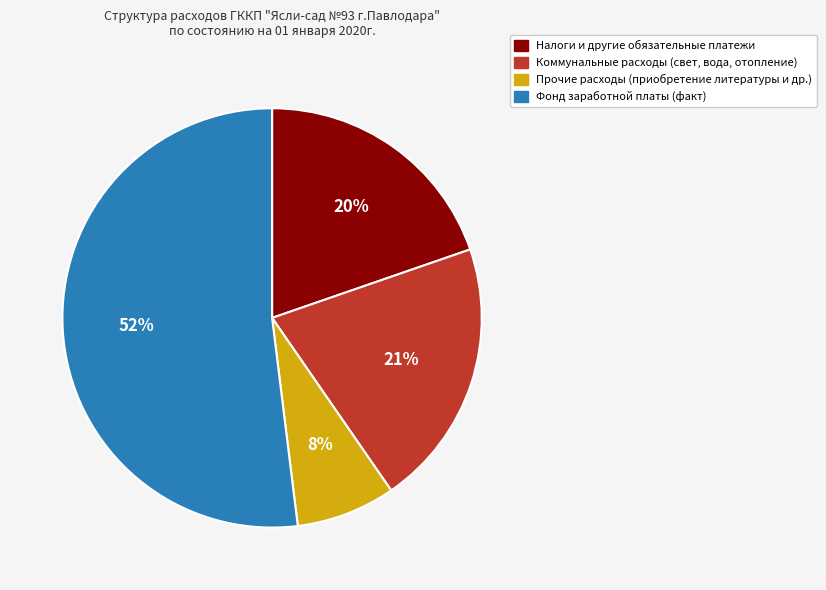

True or false: Фонд заработной платы (факт) accounts for 52% of the total.

True